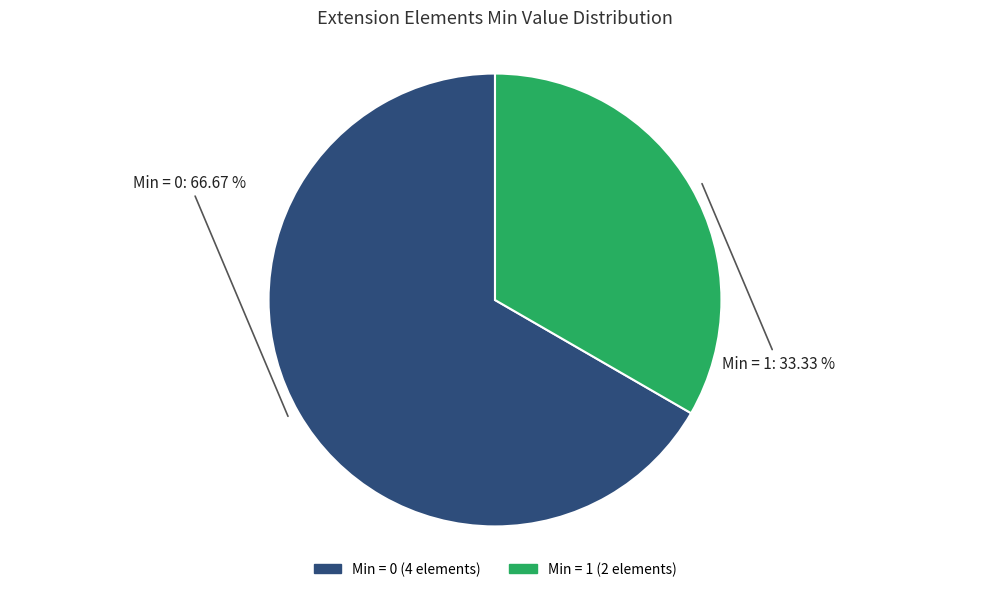

Is there any slice that represents more than half of the pie?

Yes